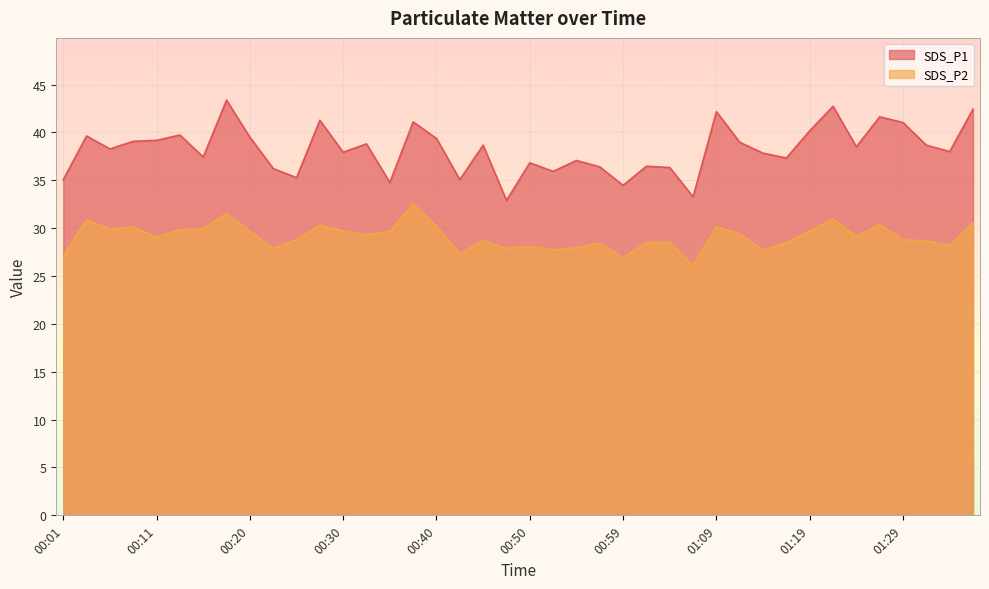

At which label is SDS_P2 closest to 29?

00:11